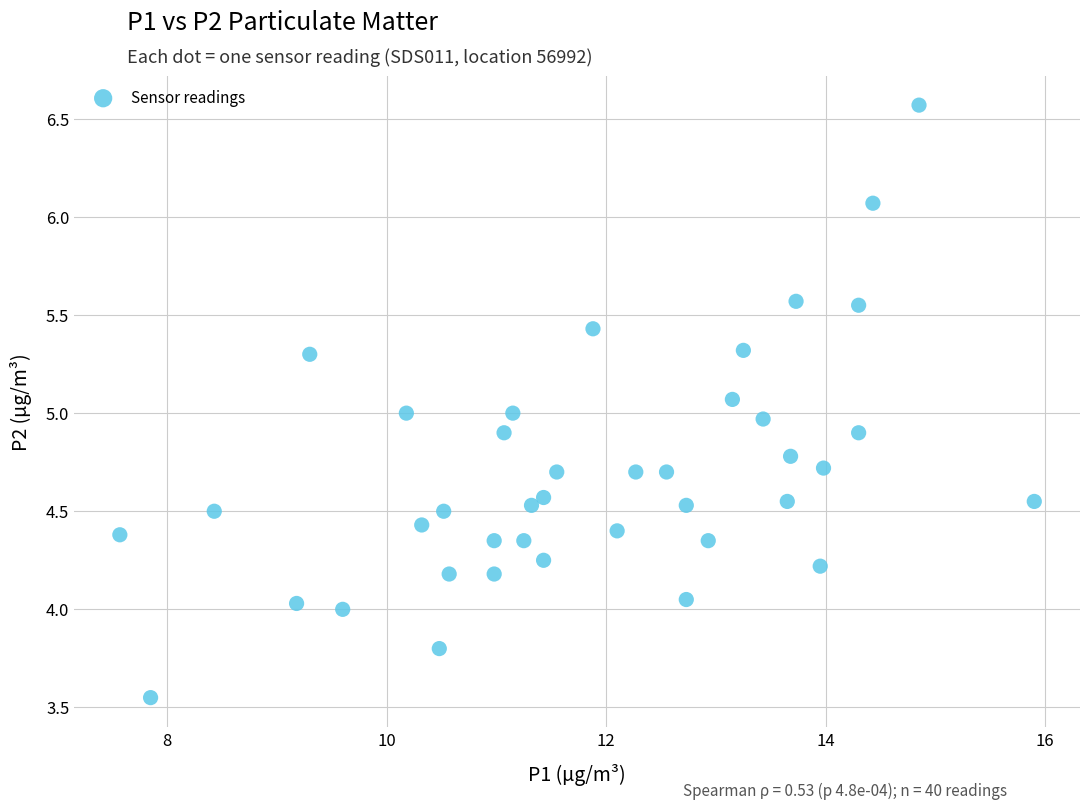

What is the range of Y values (max minus min)?

3.0